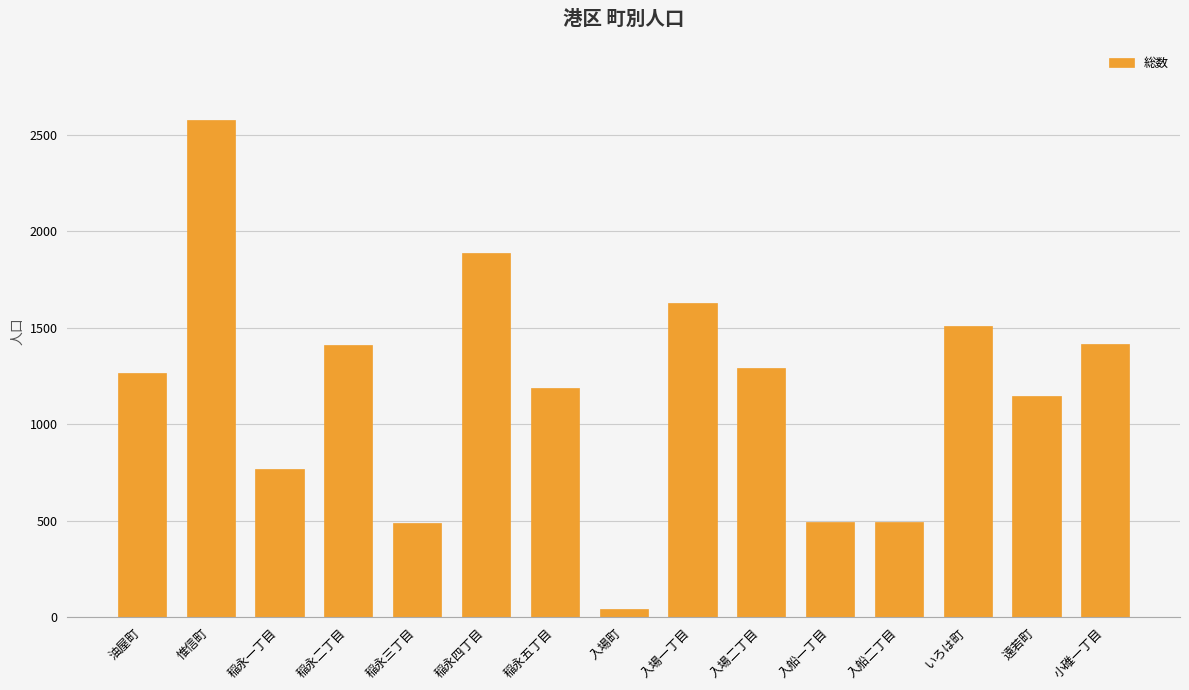

What is the average value?

1173